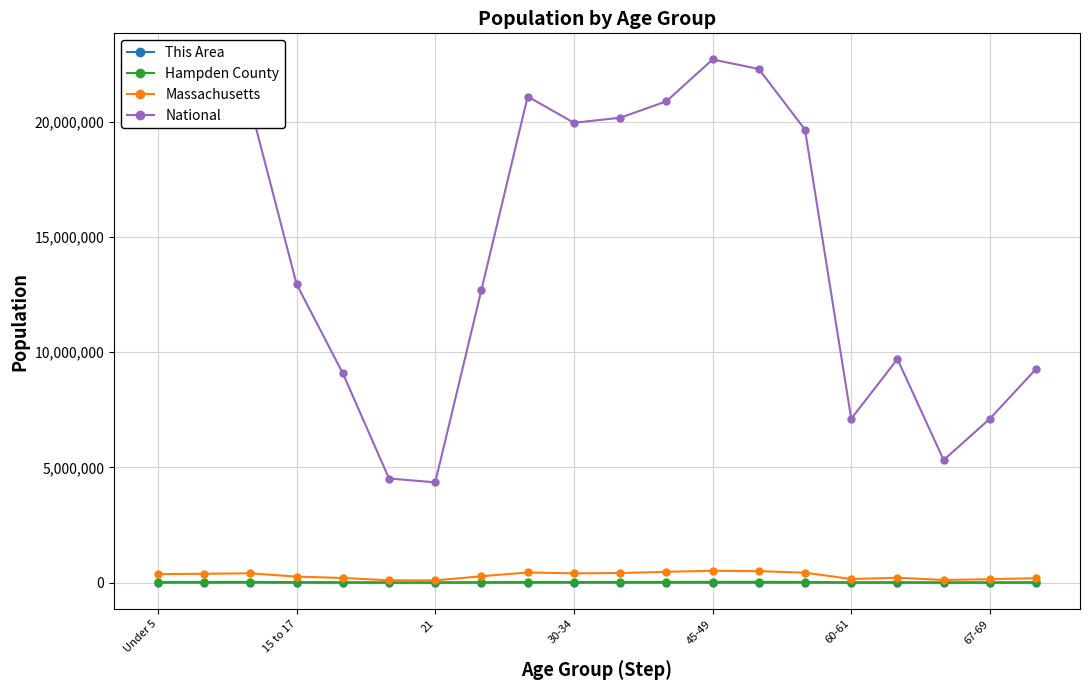

True or false: Hampden County has more than 2 interior local peaks.

True